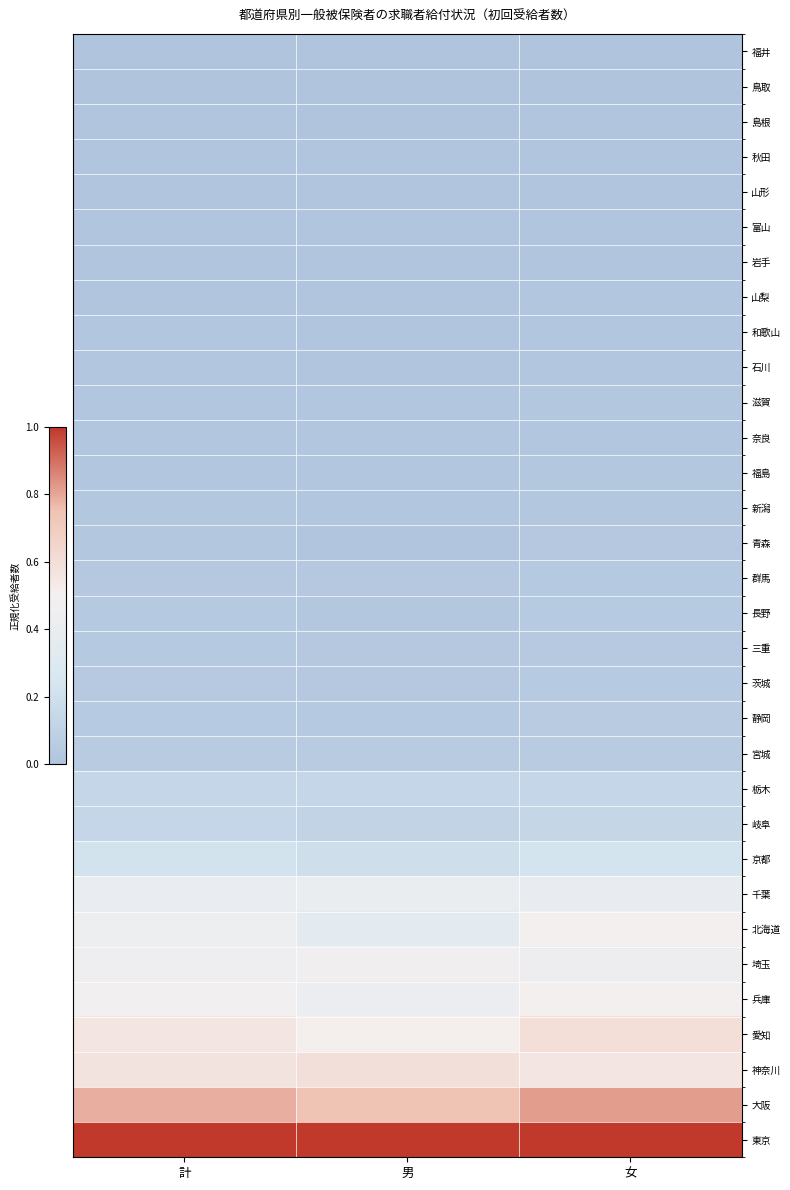

Which has a higher value, 女 or 男?

女